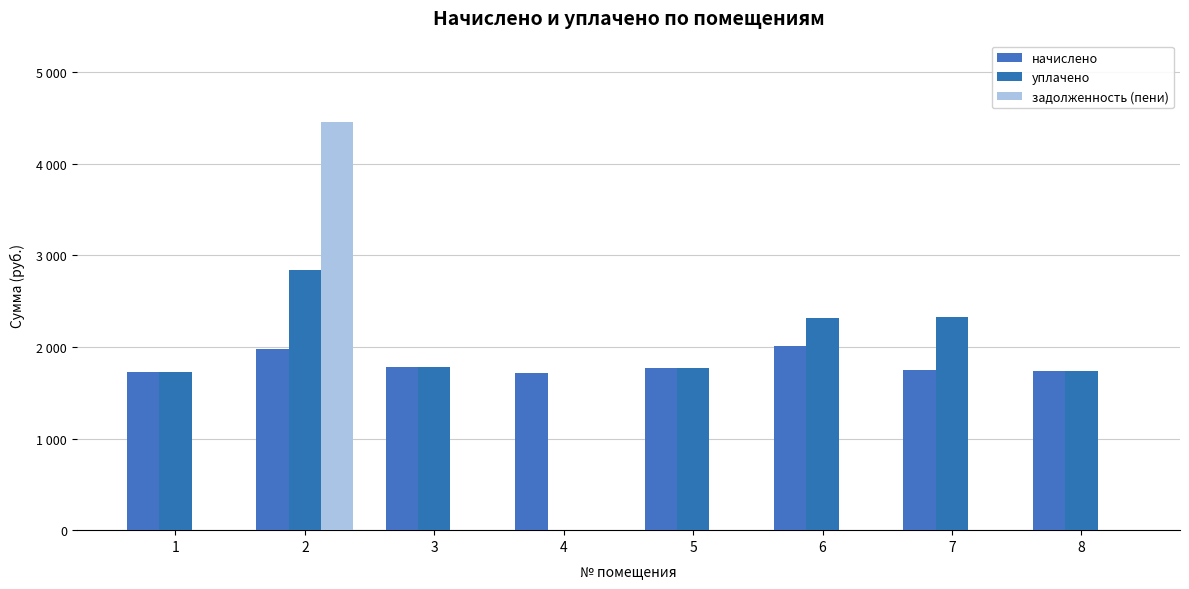

What is the spread (max minus min) of values at 5?

1770.7